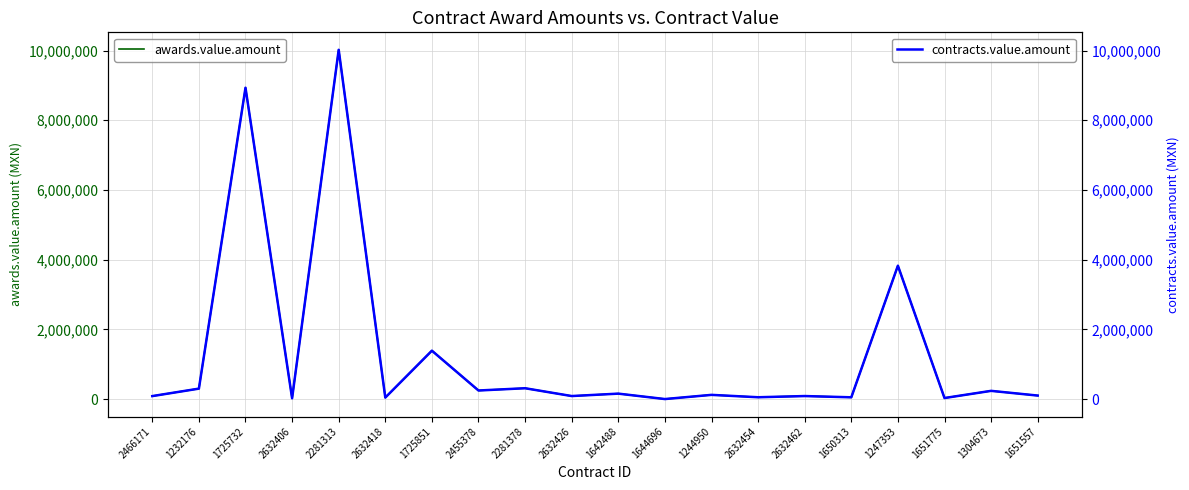

Is this an area chart (filled region under the line)?

No